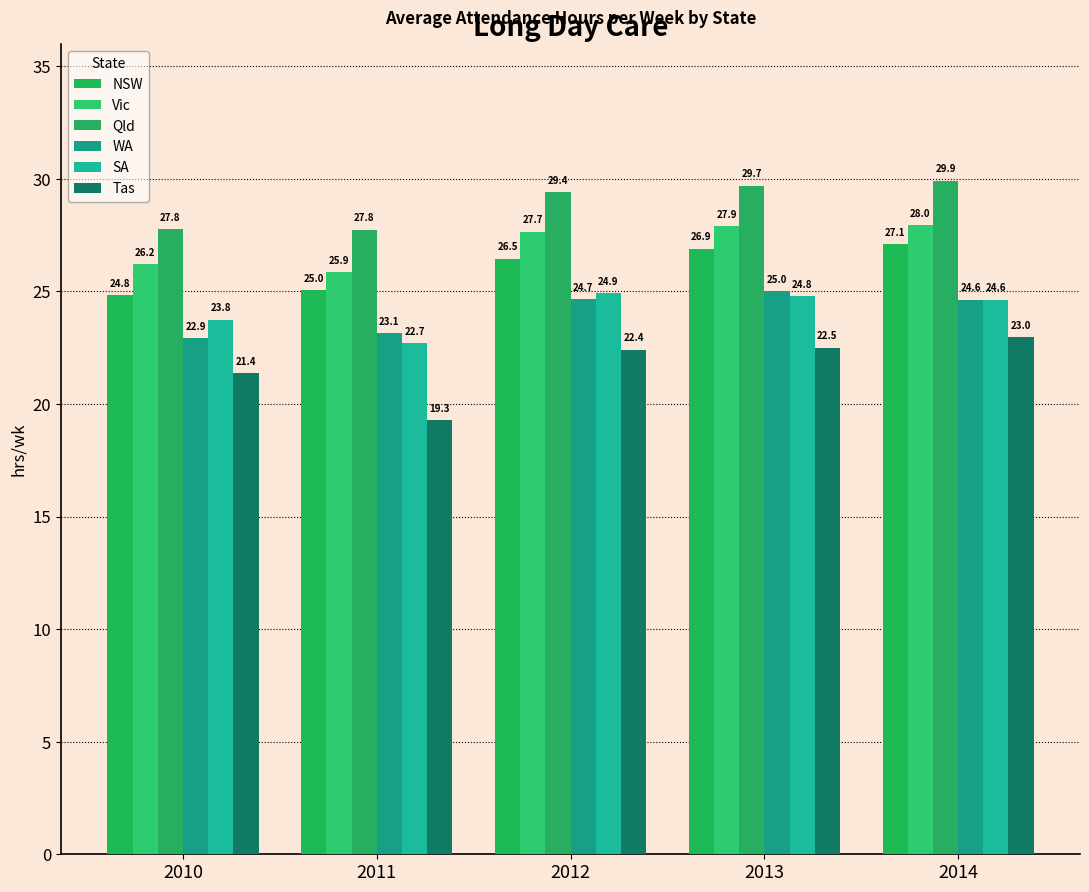

Which series has the largest total across all categories?

Qld